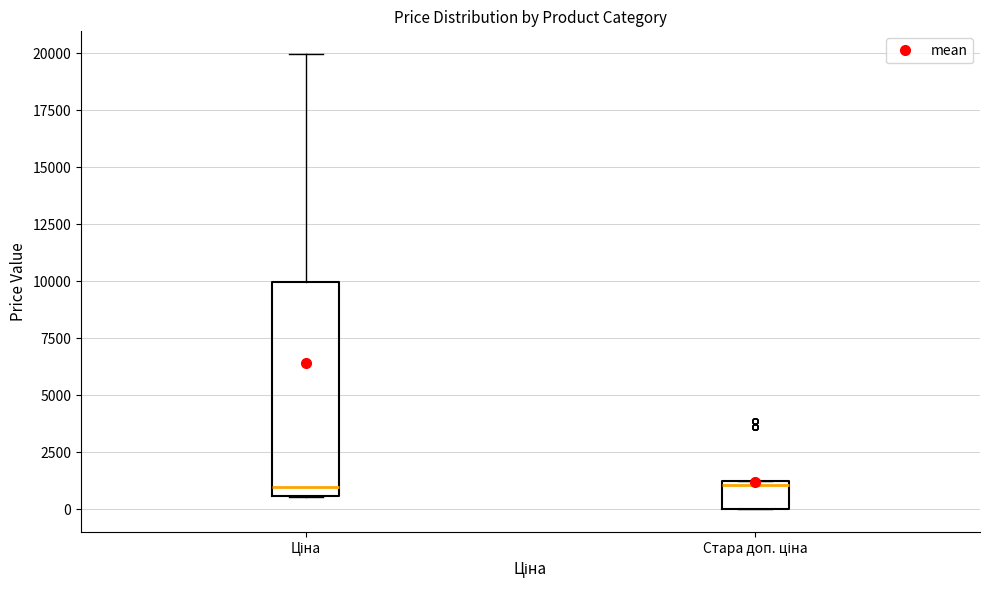

Reading left to right, transcribe this box plot: for each box, give where its median line is, the range the box spans, and where its two whiskers end, as read against the y-axis. The values are not printed on the chart, so give them approximately, as read against the axis.

Ціна: median 1000, box 500 to 10000, whiskers 500 to 20000
Стара доп. ціна: median 1000 (just below the box's upper edge), box 0 to 1000, whiskers 0 to 1000